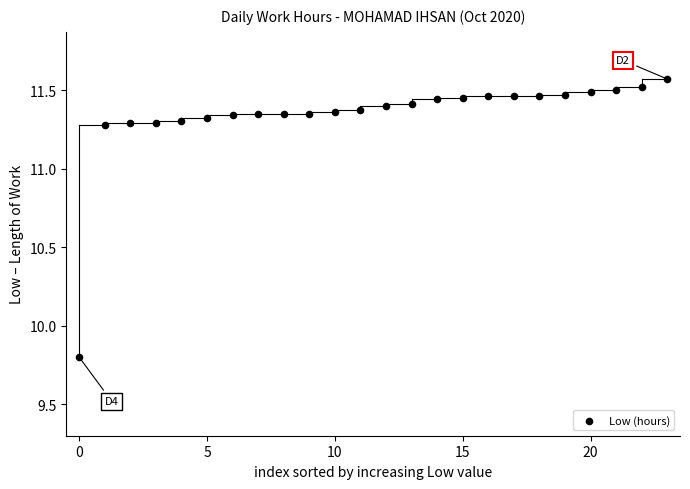

What is the range of Y values (max minus min)?

1.8